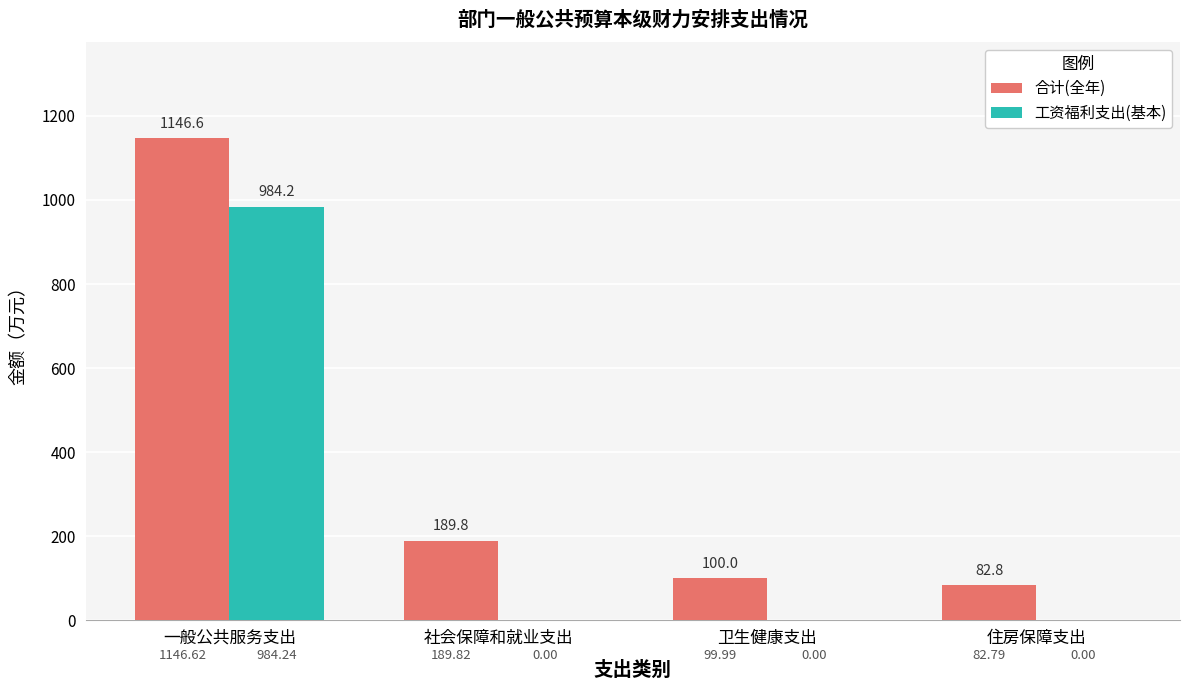

Between 社会保障和就业支出 and 住房保障支出, which series saw the biggest shift?

合计(全年)